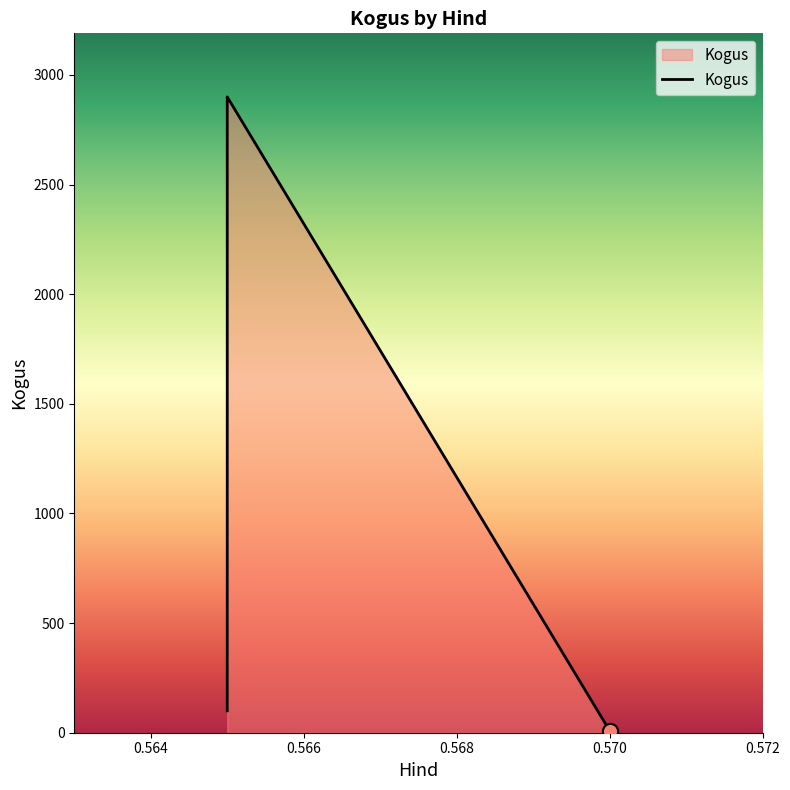

What is the change in value from 0.564 to 0.566?

-2891